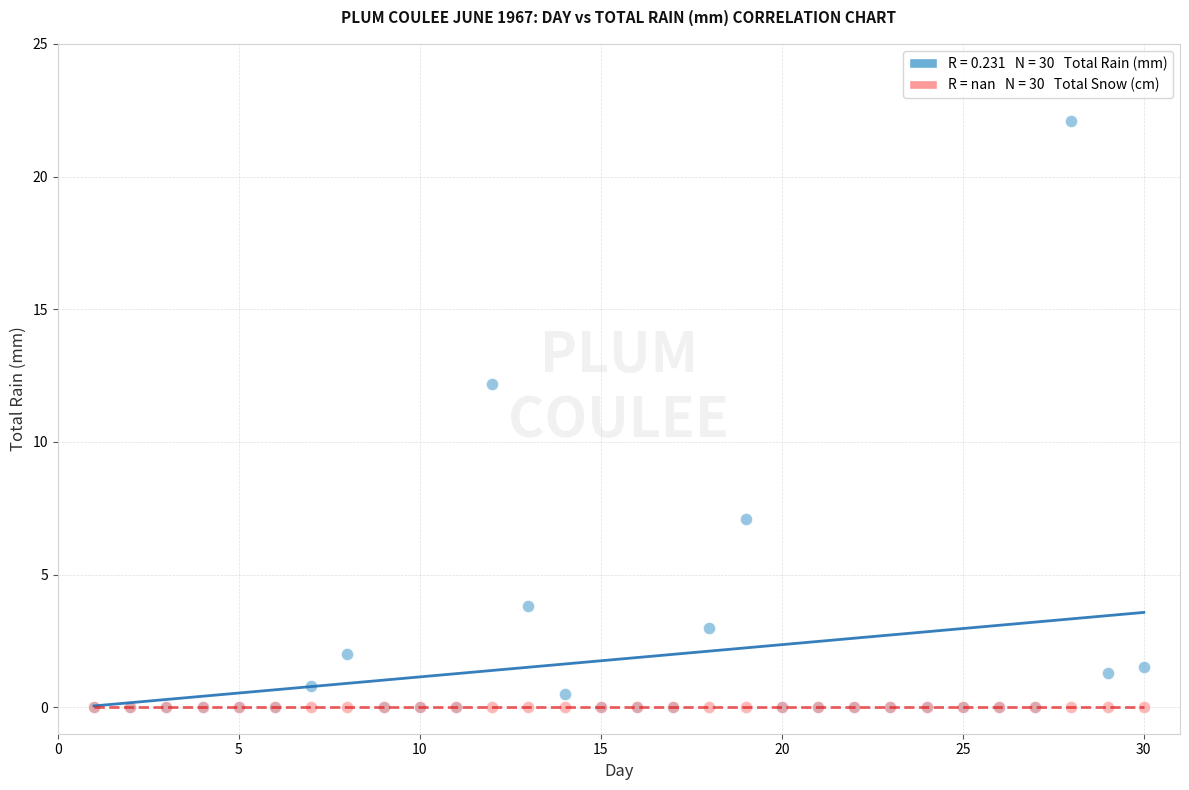

Across all series, what Y value is closest to 11?

12.2